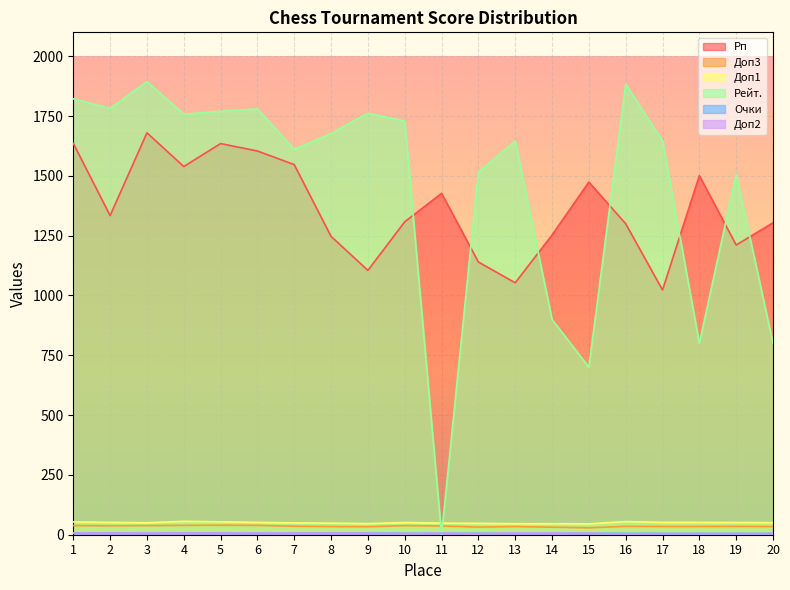

How many interior local peaks does the Доп1 series have?

3